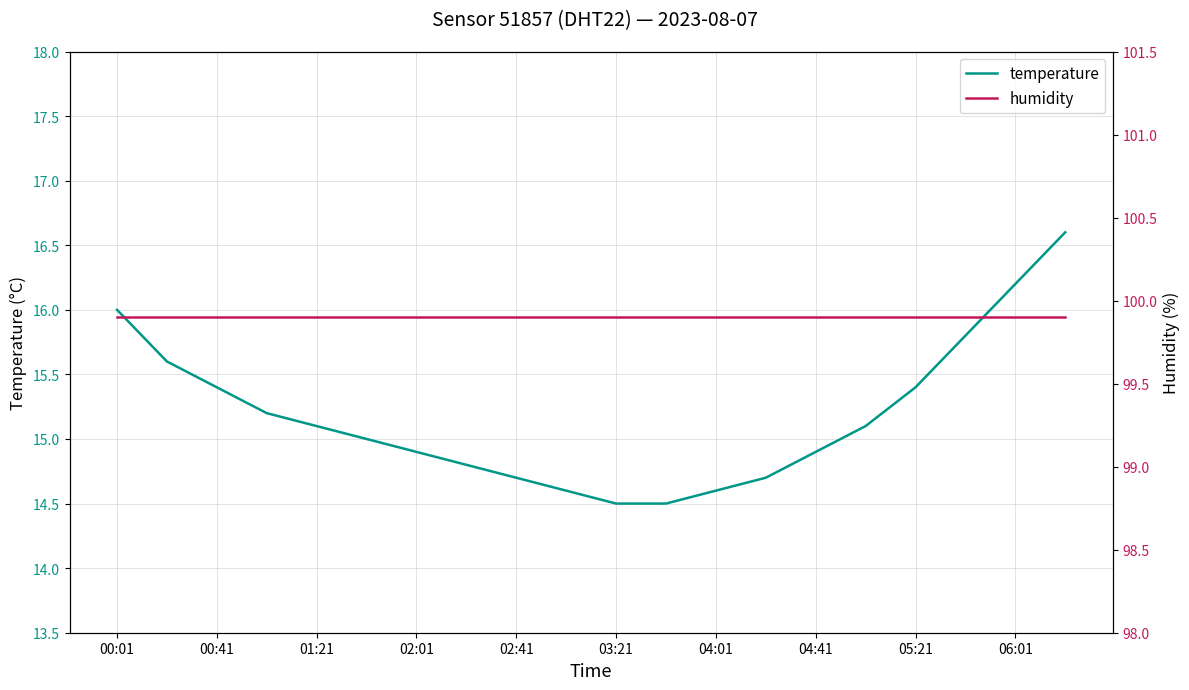

Reading right to left, extract all data points from this chart.

temperature: 16.6	16.2	15.8	15.4	15.1	14.9	14.7	14.6	14.5	14.5	14.6	14.7	14.8	14.9	15.0	15.1	15.2	15.4	15.6	16.0
humidity: 99.9	99.9	99.9	99.9	99.9	99.9	99.9	99.9	99.9	99.9	99.9	99.9	99.9	99.9	99.9	99.9	99.9	99.9	99.9	99.9